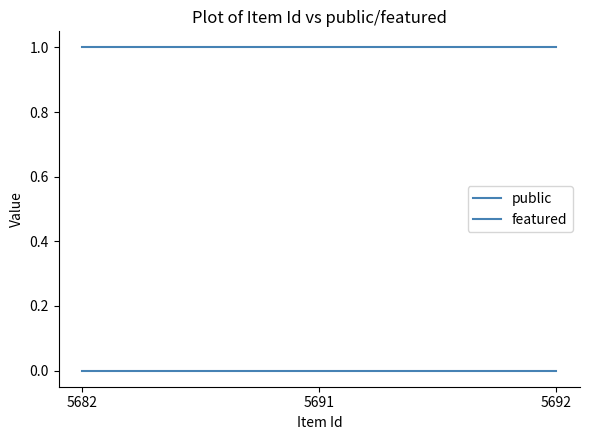

True or false: featured has a value of 0 at 5692.

True